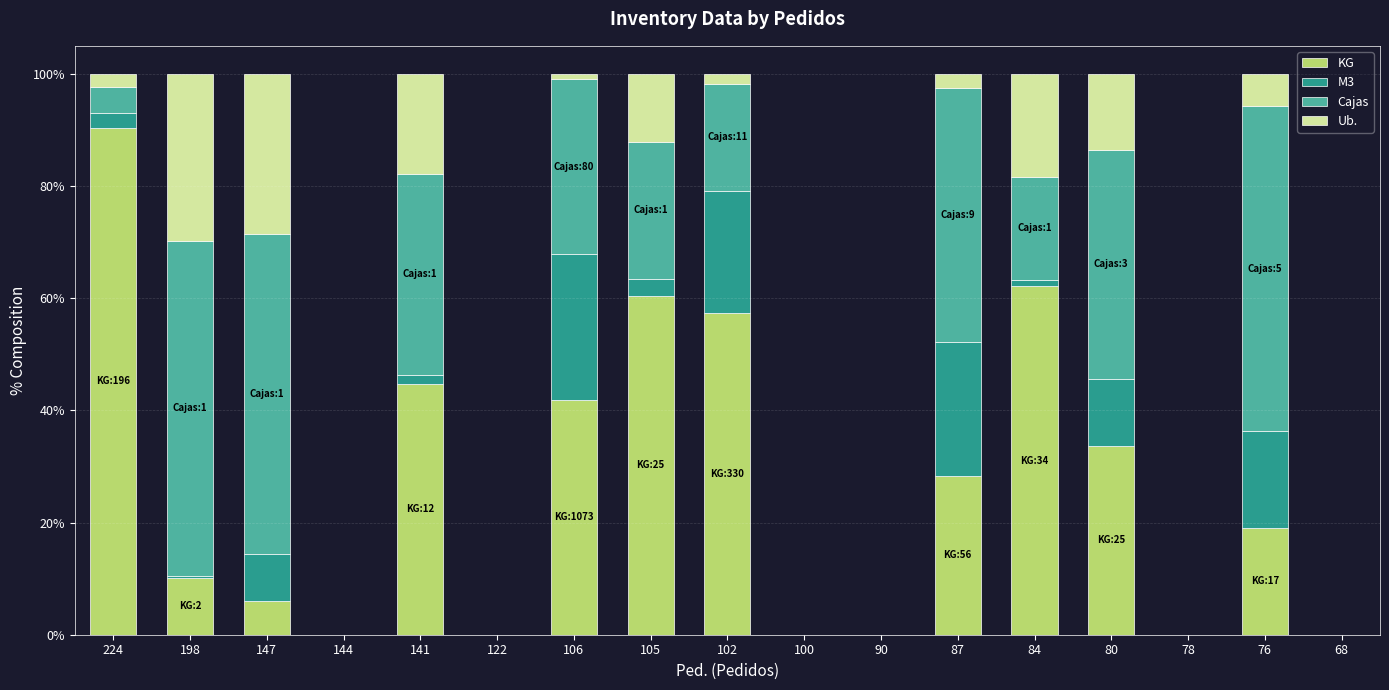

Is it true that Cajas equals 0.0 at 102?

False